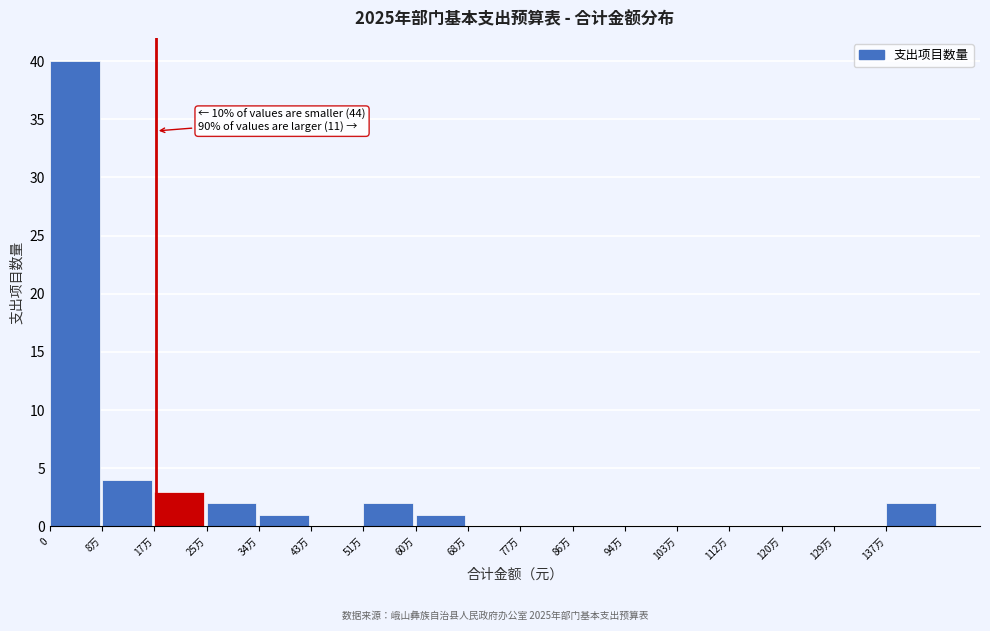

Reading left to right, extract all data points from this chart.

0=40	8万=4	17万=3	25万=2	34万=1	43万=0	51万=2	60万=1	68万=0	77万=0	86万=0	94万=0	103万=0	112万=0	120万=0	129万=0	137万=2